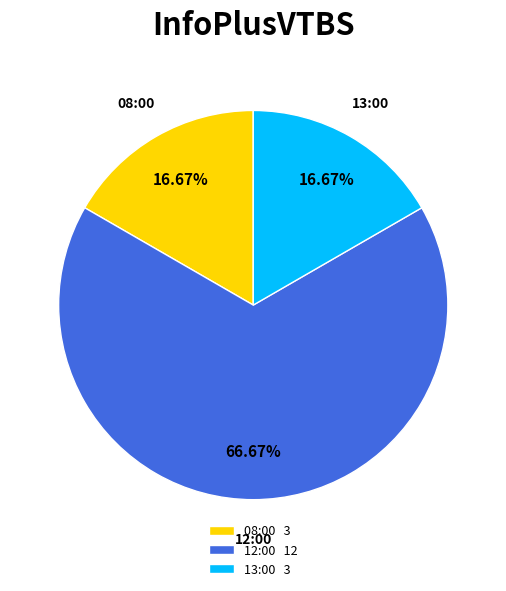

To the nearest percent, what percentage of the pie is 12:00?

67%